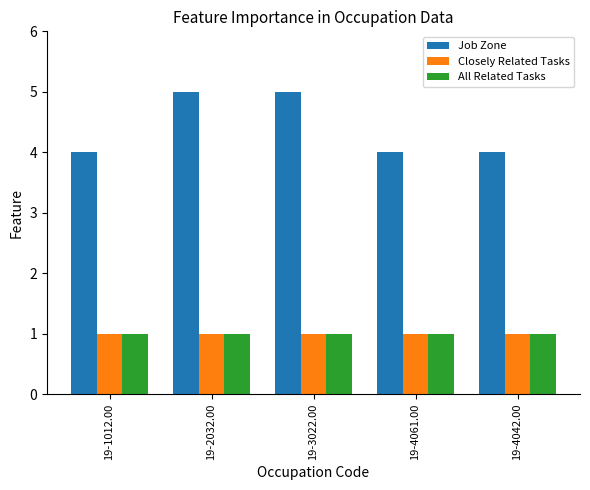

What is the difference between the highest and lowest values at 19-4042.00?

3